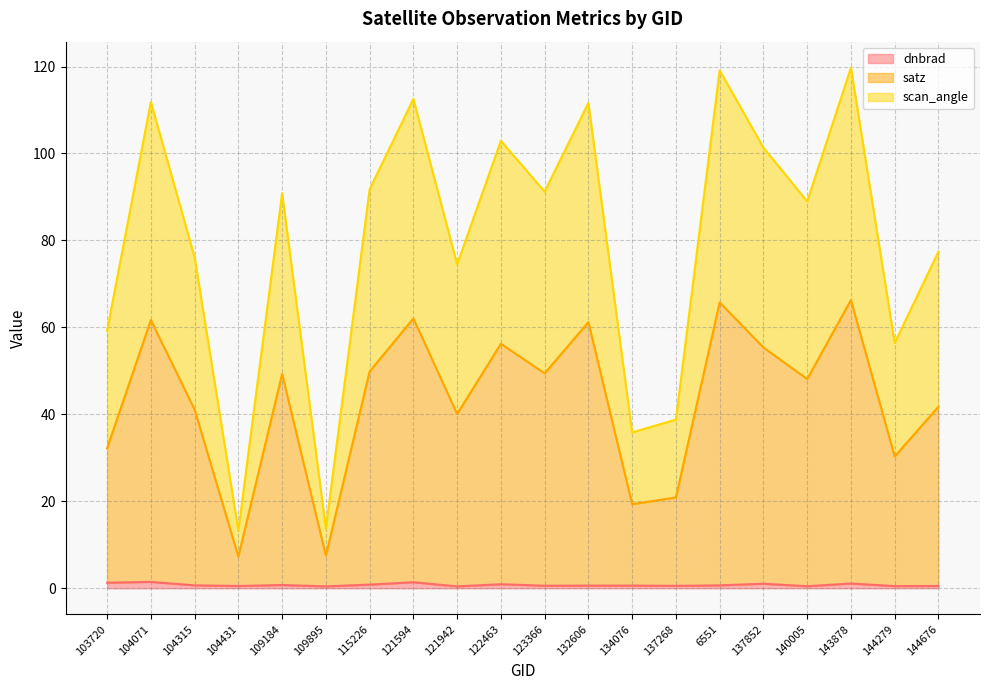

What is the sum of the dnbrad values at 122463 and 109895?

1.4